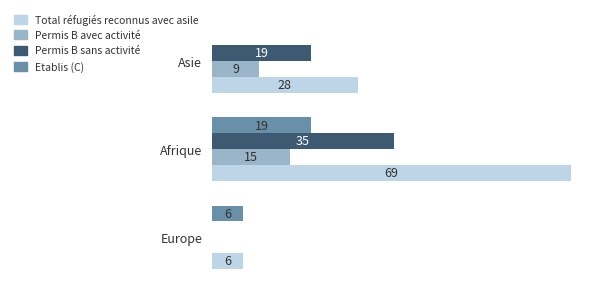

Which series has the largest total across all categories?

Total réfugiés reconnus avec asile